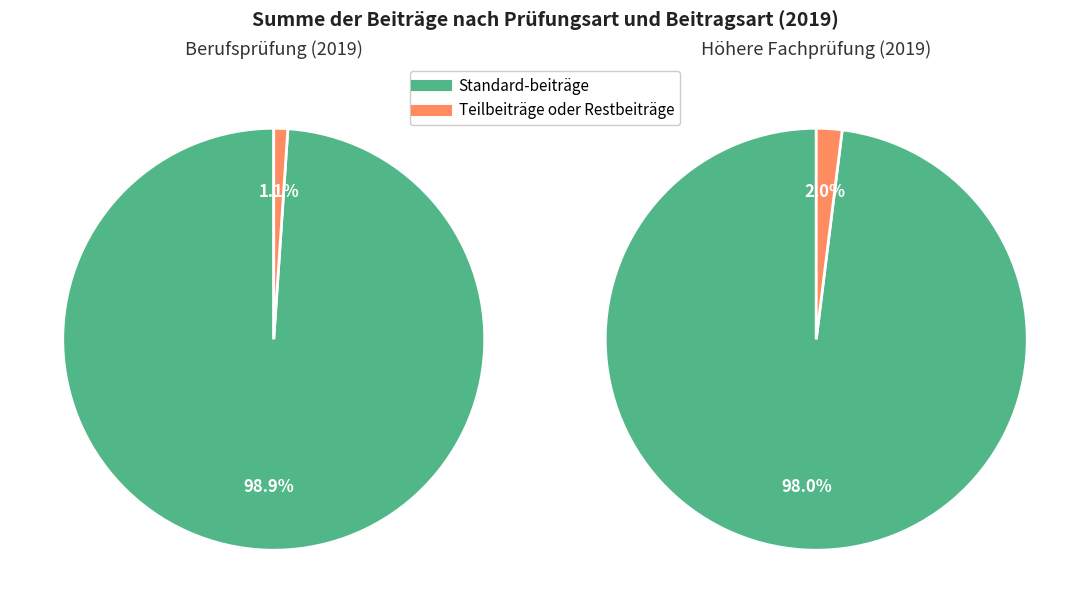

To the nearest percent, what percentage of the pie is Teilbeiträge oder Restbeiträge?

2%